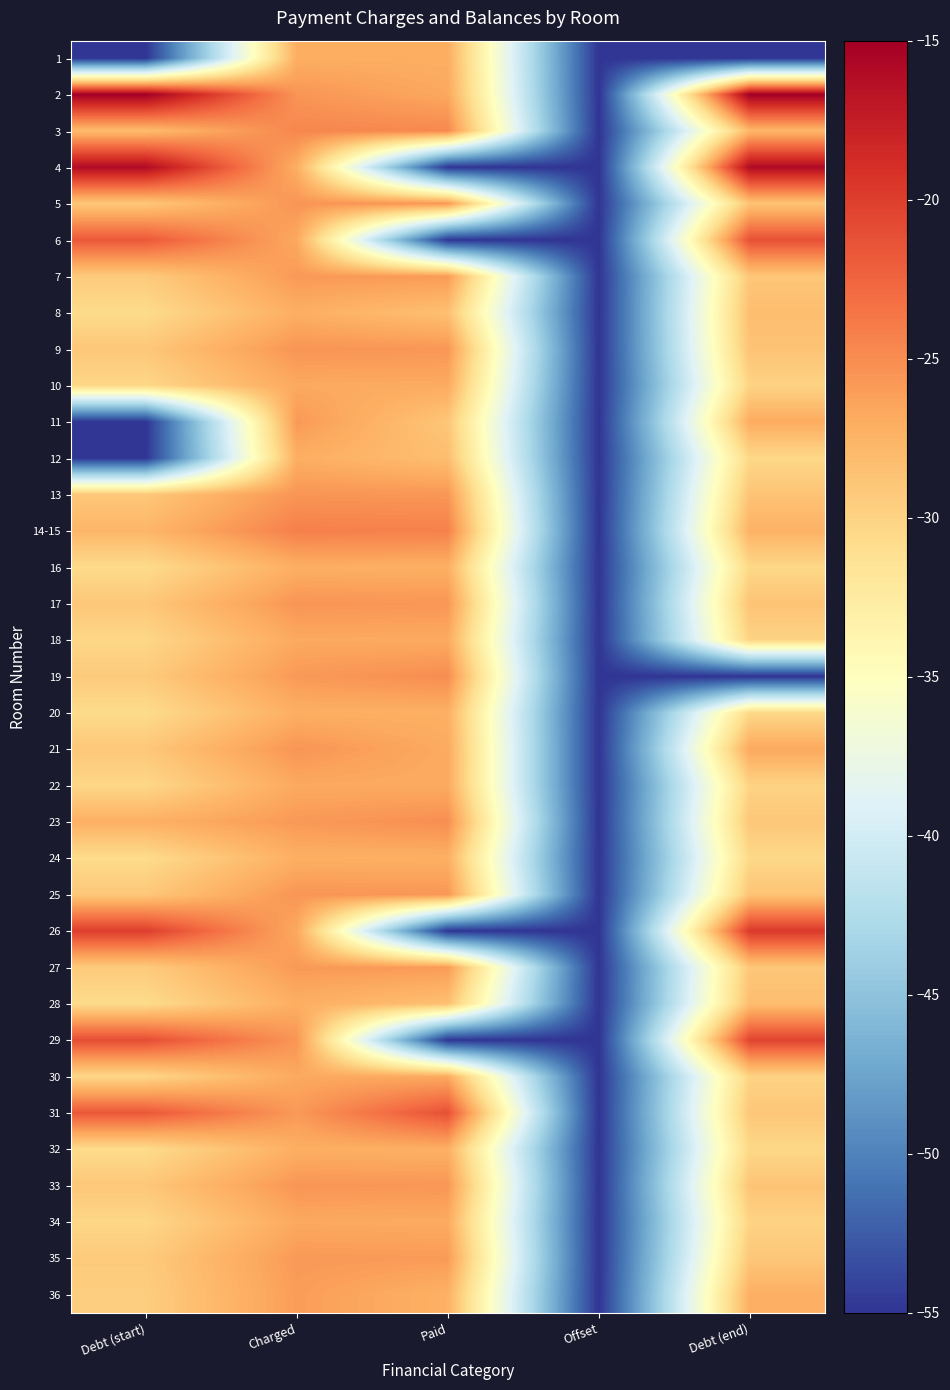

Count the number of categories in the chart.

5